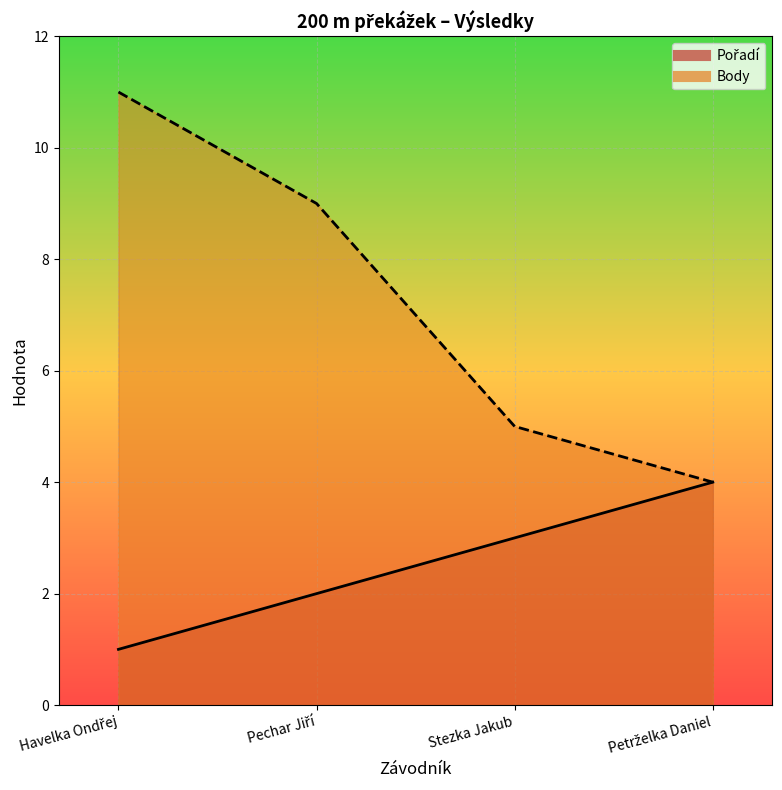

What is the difference between the Pořadí values at Stezka Jakub and Petrželka Daniel?

1